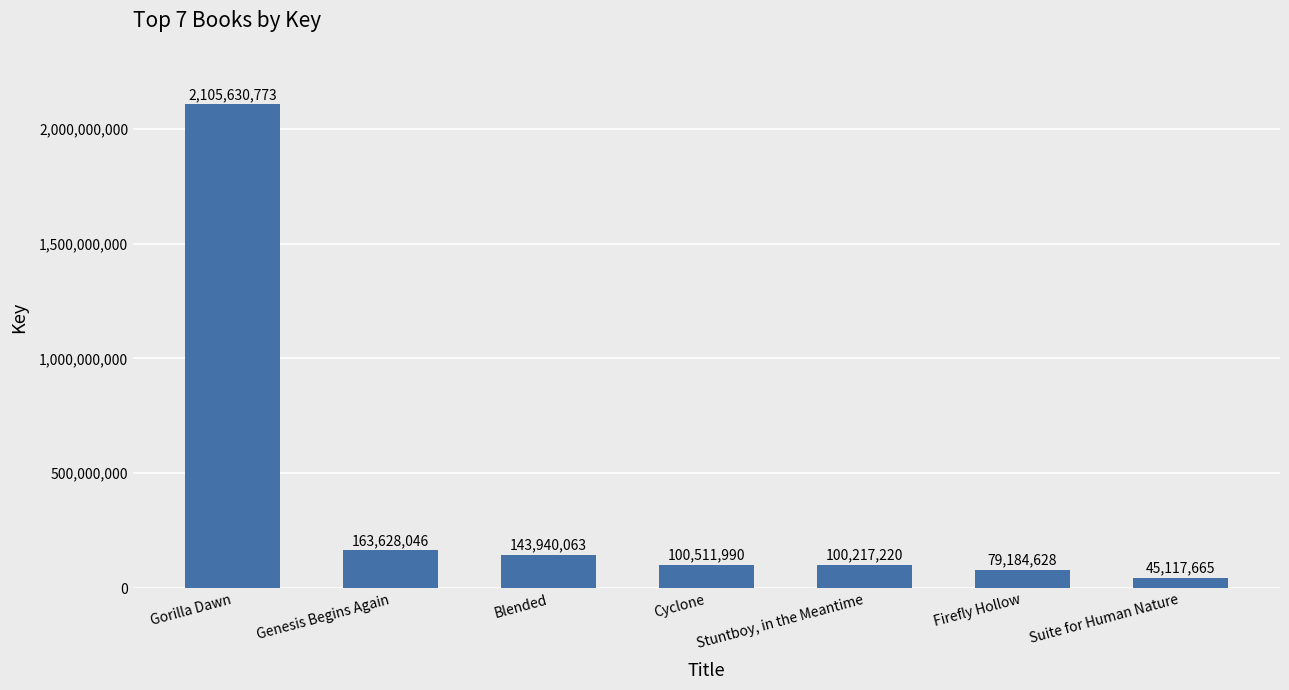

What position from the left is Suite for Human Nature?

7